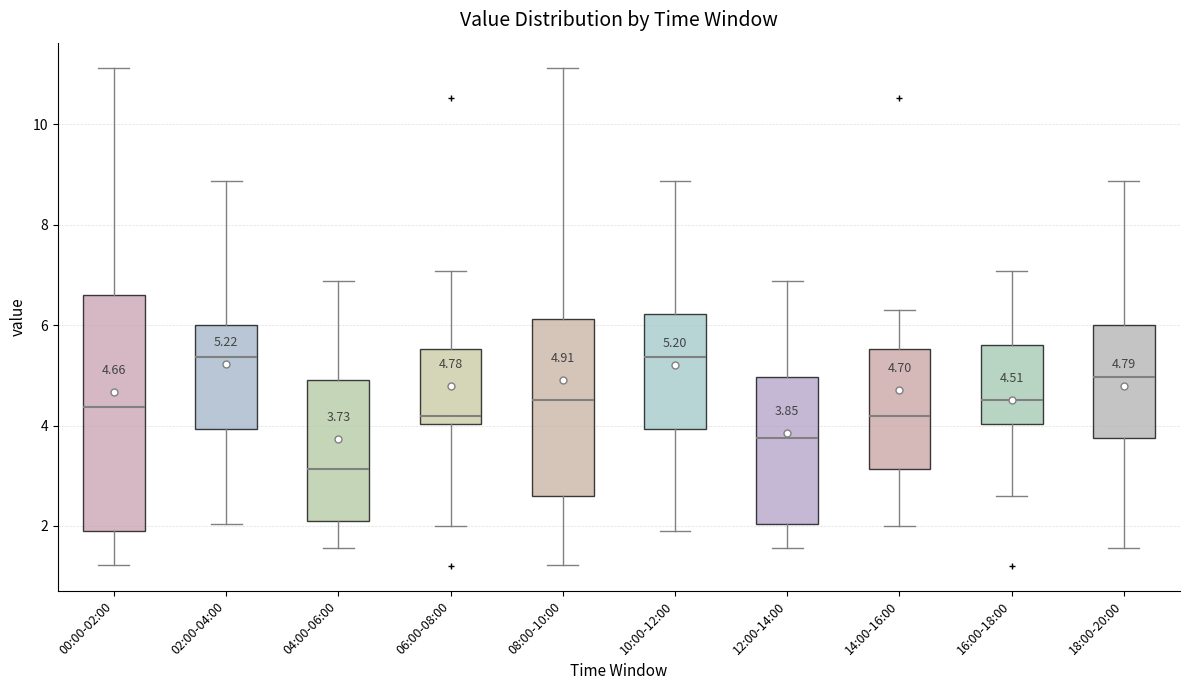

Which box has the lowest median line?

04:00-06:00